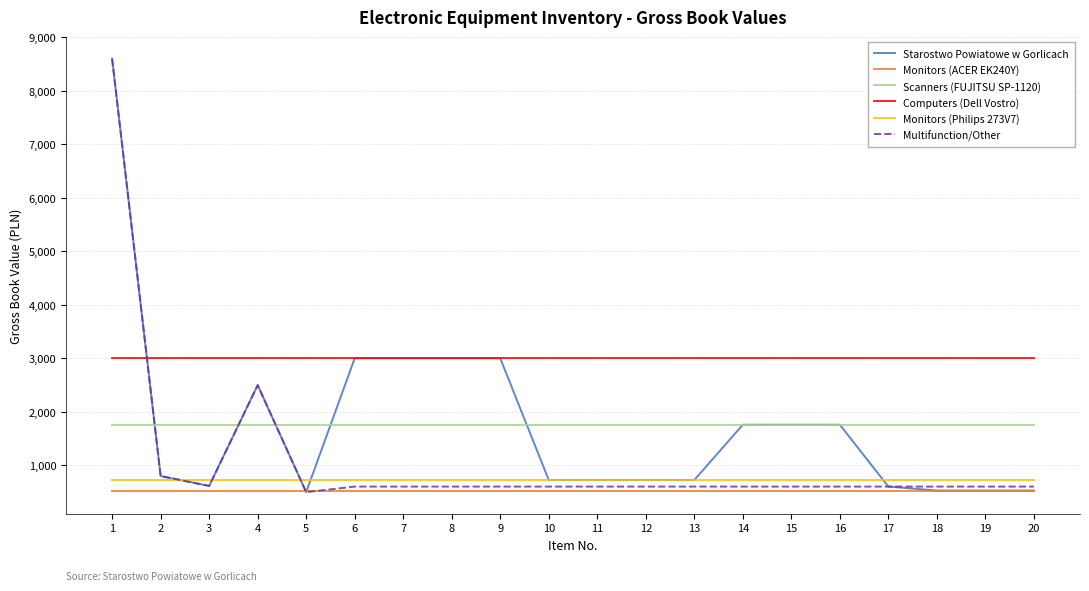

Which series changed the most between 6 and 10?

Starostwo Powiatowe w Gorlicach